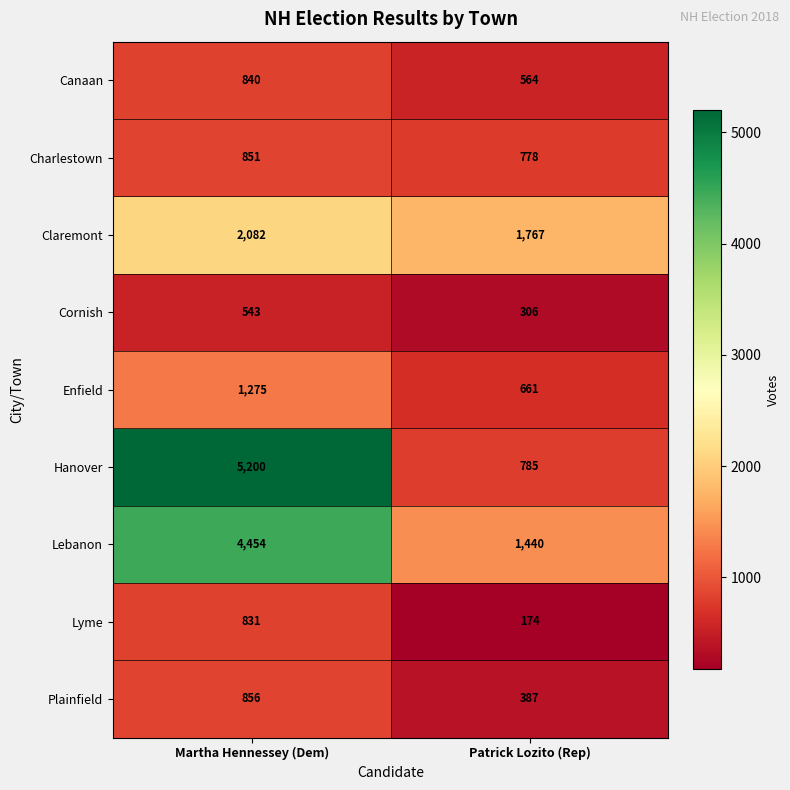

True or false: Canaan has a value of 356 at Patrick Lozito (Rep).

False